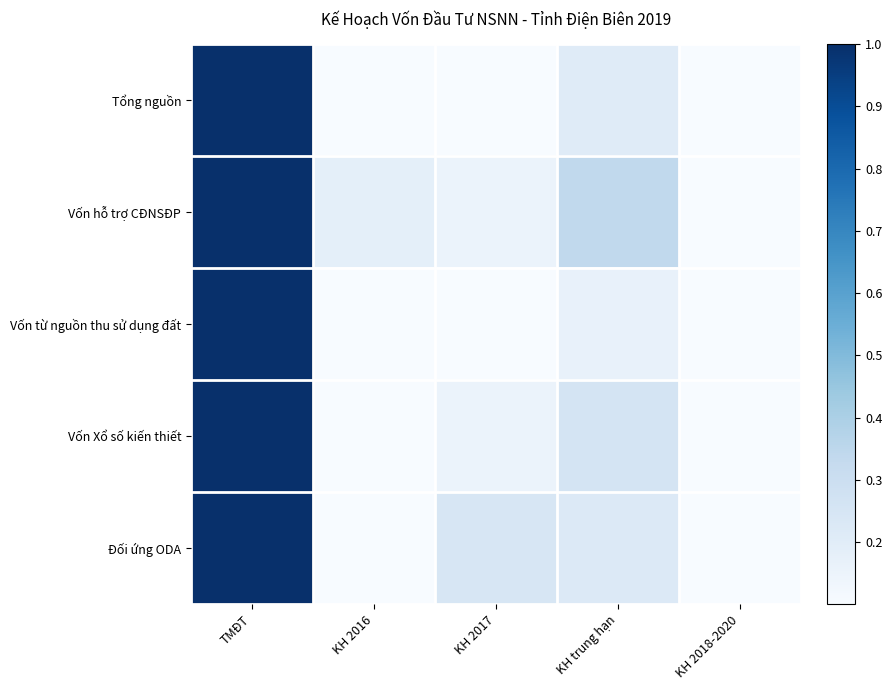

Which category has the lowest value across all series?

KH 2018-2020